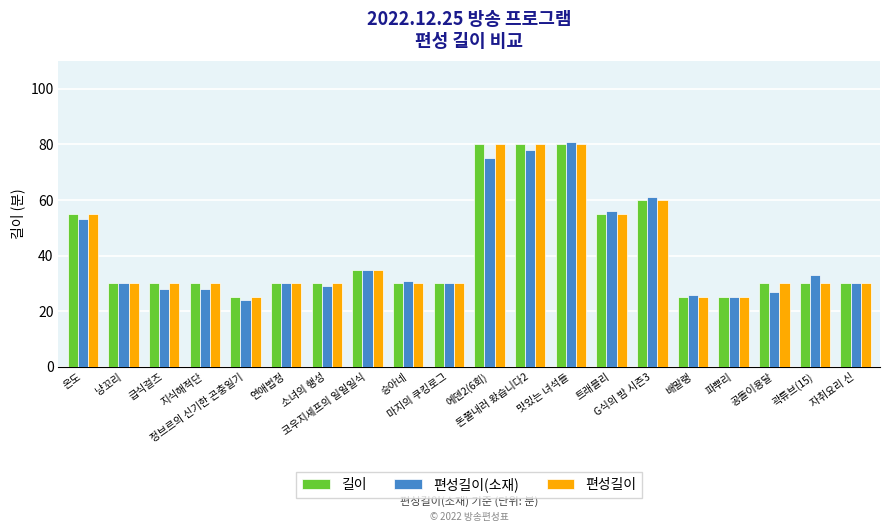

Reading right to left, transcribe all the data shown in this chart.

길이: 자취요리 신=30	곽튜브(15)=30	공돌이용달=30	파뿌리=25	배말랭=25	G식의 밤 시즌3=60	트래블리=55	맛있는 녀석들=80	돈쭐내러 왔습니다2=80	에덴2(6회)=80	마지의 쿠킹로그=30	승아네=30	코우지셰프의 일일일식=35	소녀의 행성=30	연애법정=30	정브르의 신기한 곤충일기=25	지식해적단=30	급식걸즈=30	냥꼬리=30	온도=55
편성길이(소재): 자취요리 신=30	곽튜브(15)=33	공돌이용달=27	파뿌리=25	배말랭=26	G식의 밤 시즌3=61	트래블리=56	맛있는 녀석들=81	돈쭐내러 왔습니다2=78	에덴2(6회)=75	마지의 쿠킹로그=30	승아네=31	코우지셰프의 일일일식=35	소녀의 행성=29	연애법정=30	정브르의 신기한 곤충일기=24	지식해적단=28	급식걸즈=28	냥꼬리=30	온도=53
편성길이: 자취요리 신=30	곽튜브(15)=30	공돌이용달=30	파뿌리=25	배말랭=25	G식의 밤 시즌3=60	트래블리=55	맛있는 녀석들=80	돈쭐내러 왔습니다2=80	에덴2(6회)=80	마지의 쿠킹로그=30	승아네=30	코우지셰프의 일일일식=35	소녀의 행성=30	연애법정=30	정브르의 신기한 곤충일기=25	지식해적단=30	급식걸즈=30	냥꼬리=30	온도=55